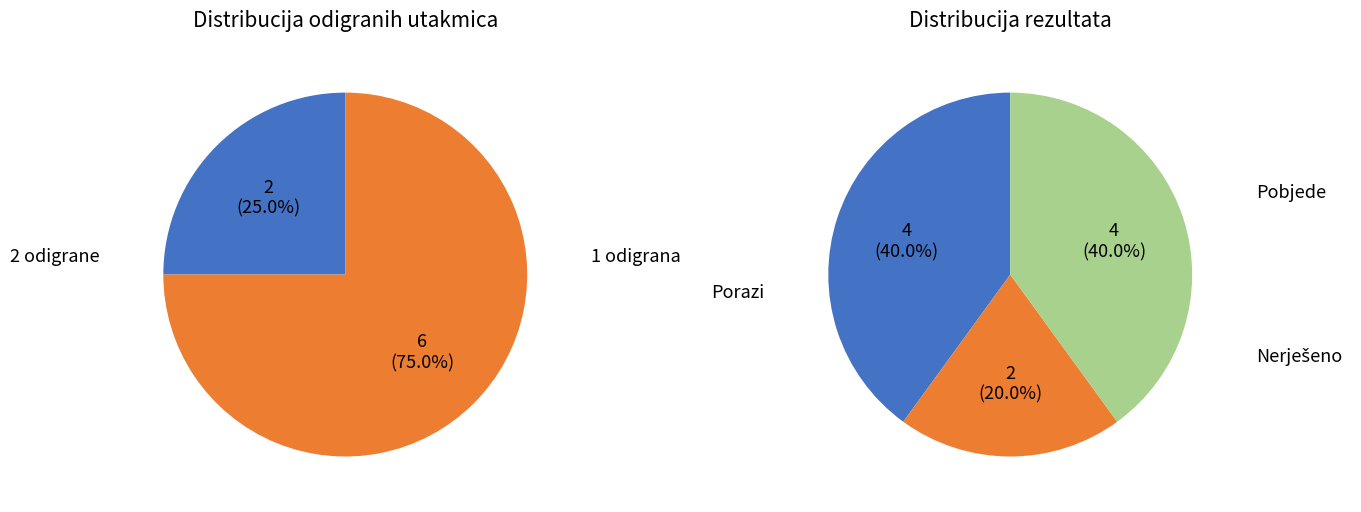

Does any single category account for the majority?

No